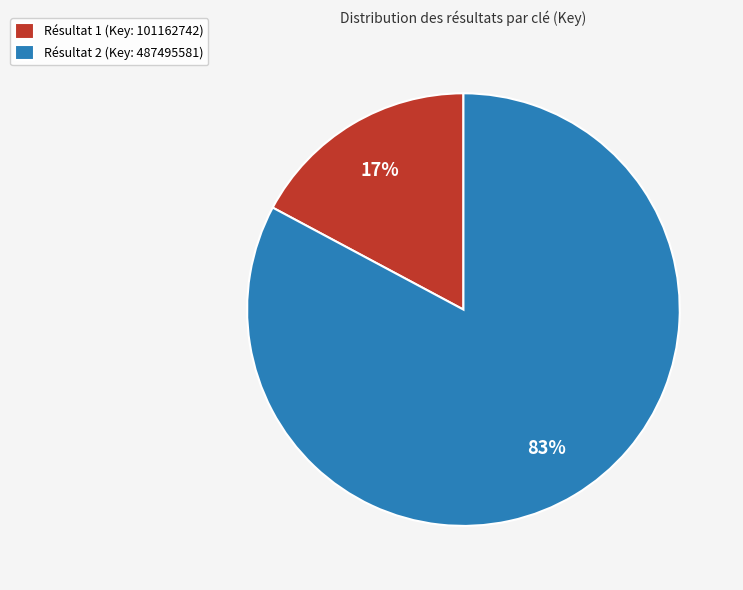

Which slice represents more than half of the pie?

Résultat 2 (Key: 487495581)